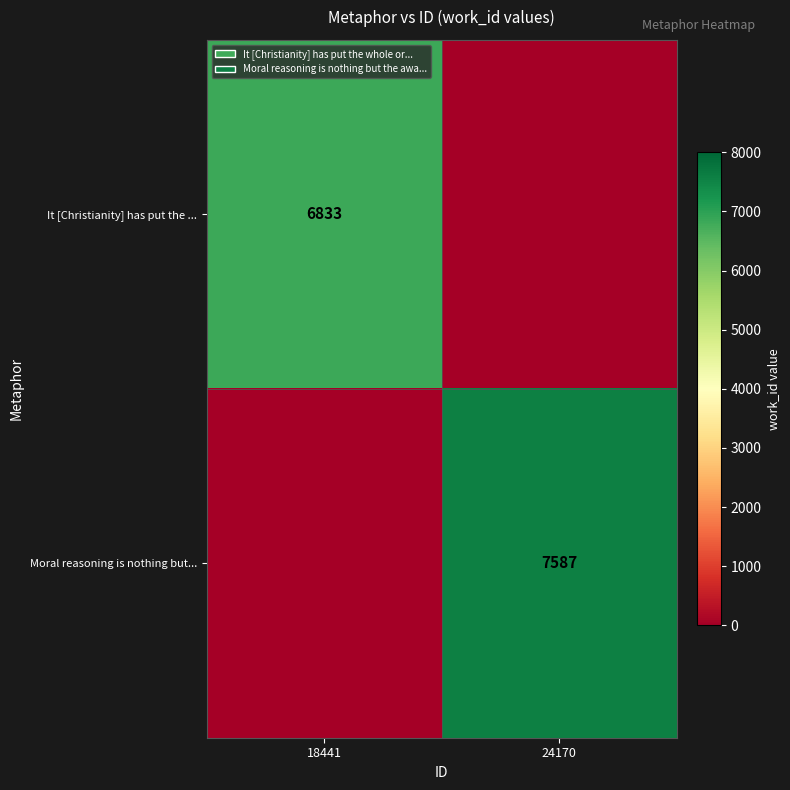

The Moral reasoning is nothing but... series shows 7587 at 24170. True or false?

True